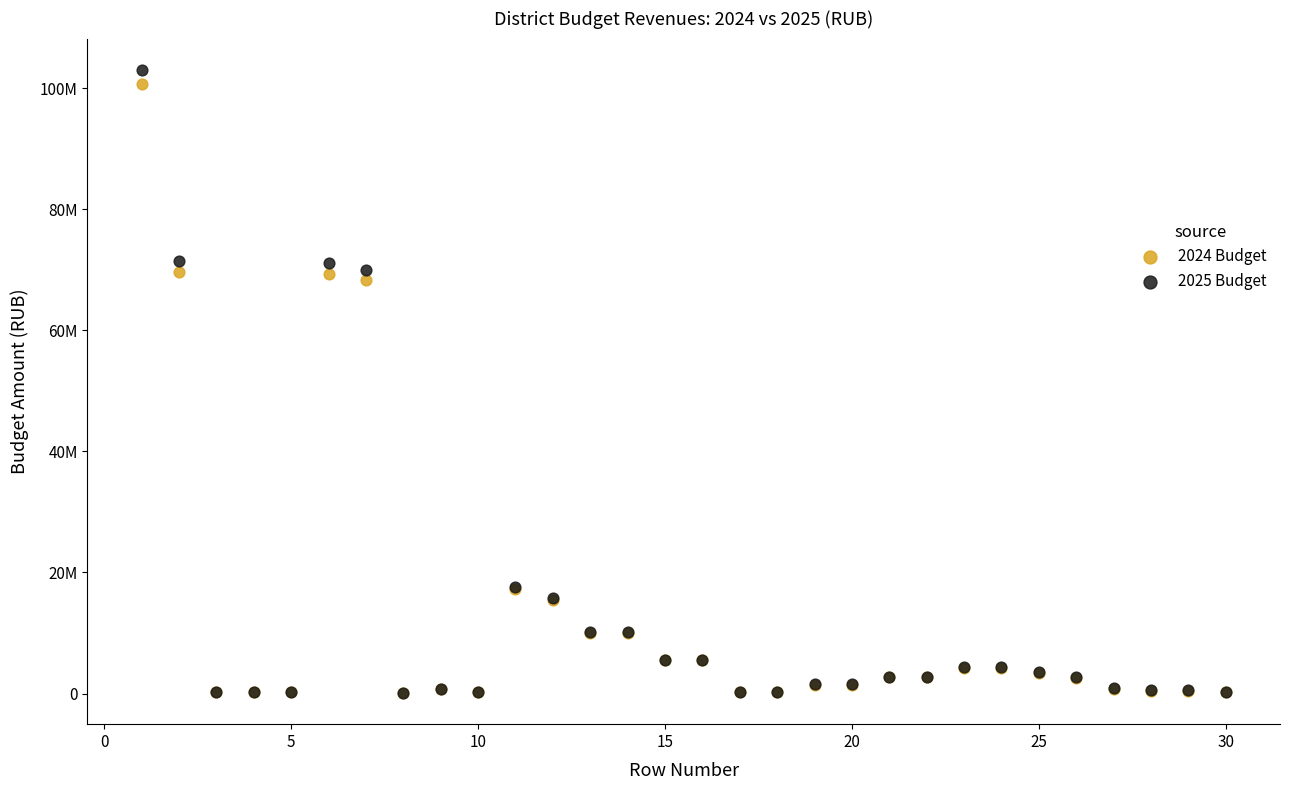

What are all the series names shown in the legend?

2024 Budget, 2025 Budget